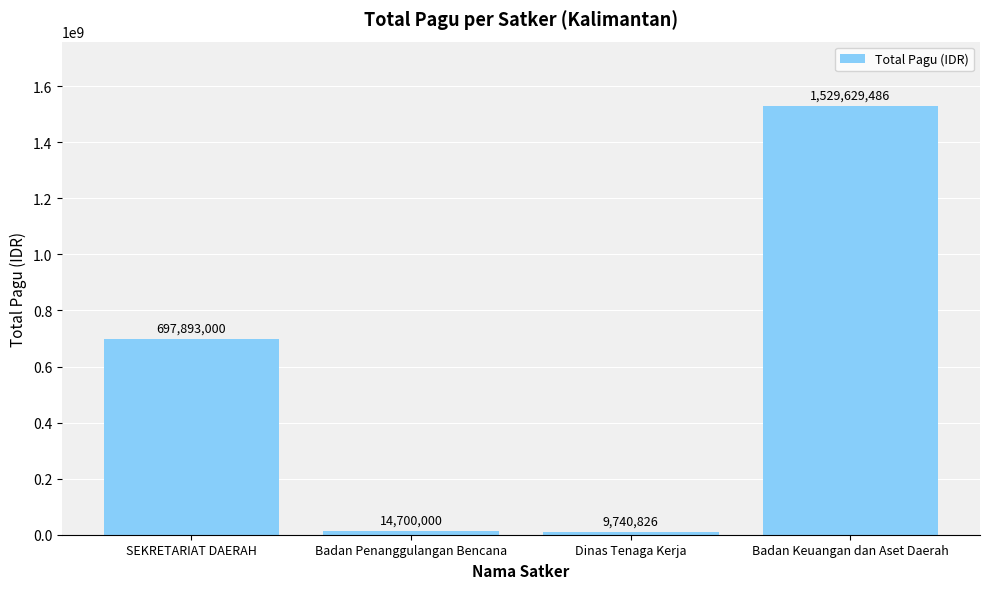

Rank the categories by value from highest to lowest.

Badan Keuangan dan Aset Daerah, SEKRETARIAT DAERAH, Badan Penanggulangan Bencana, Dinas Tenaga Kerja